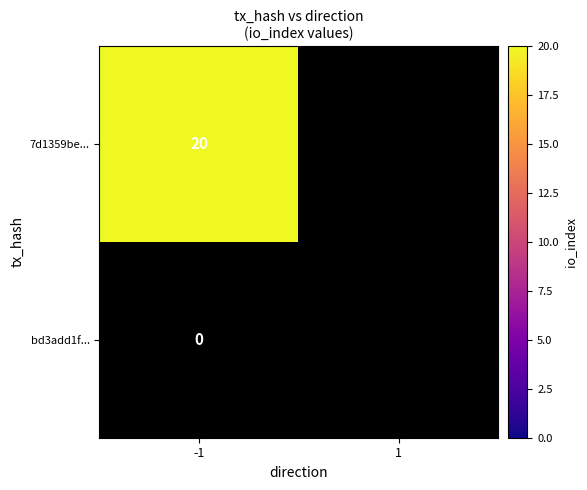

Count the number of categories in the chart.

2